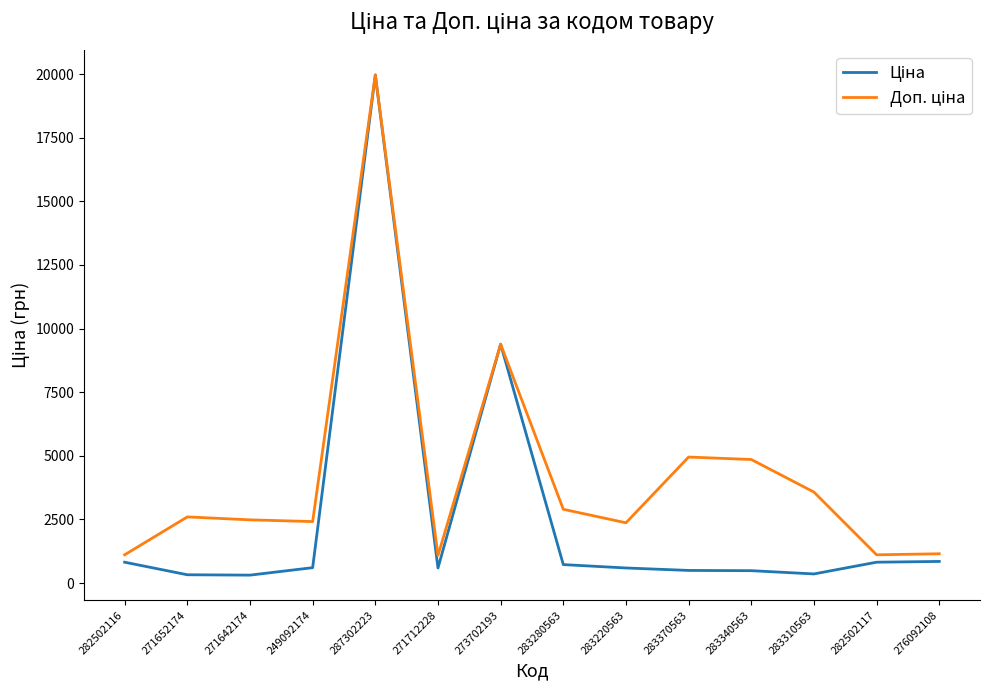

Which label corresponds to the largest value in the chart?

287302223